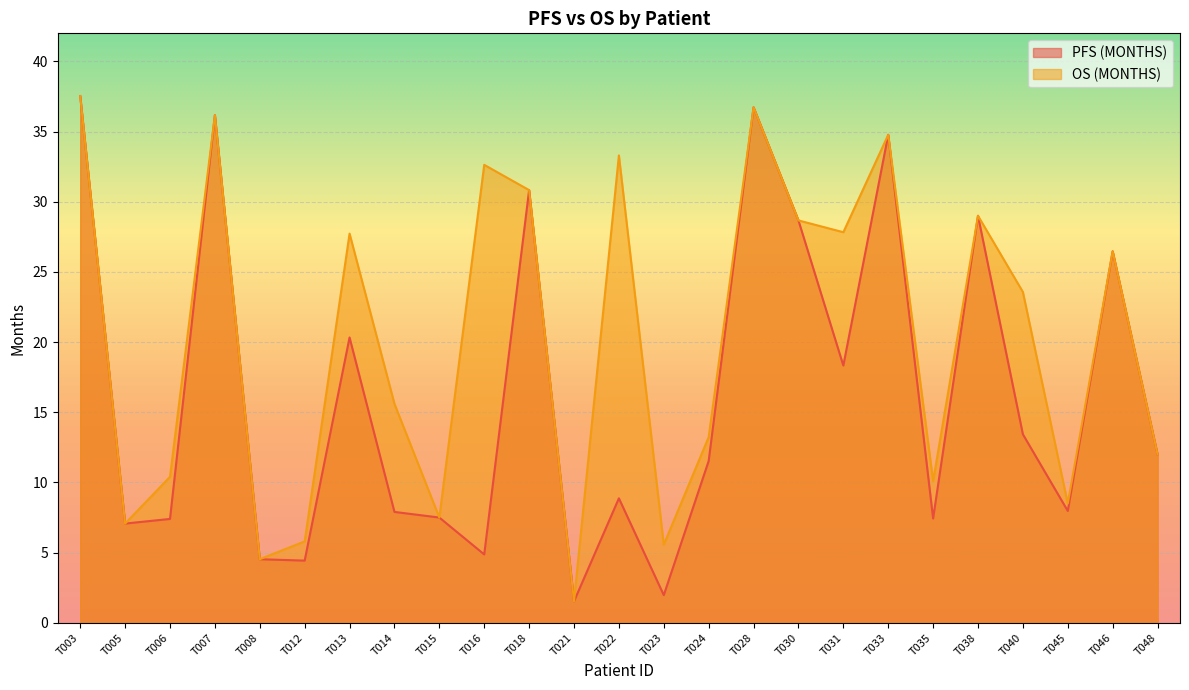

Between T006 and T008, which series saw the biggest shift?

OS (MONTHS)